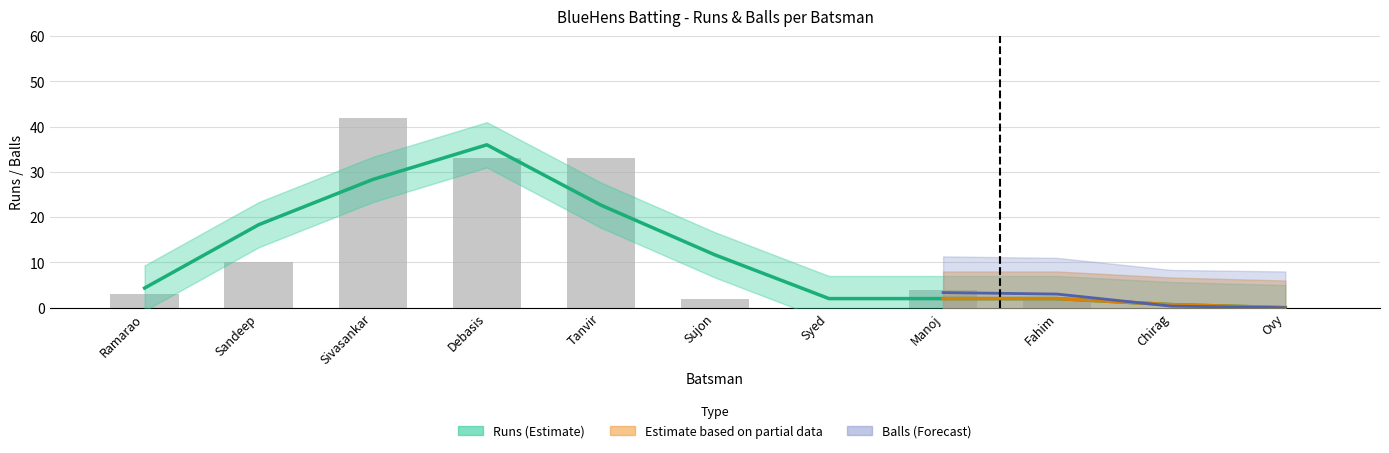

True or false: the data shows 0 at Syed.

True